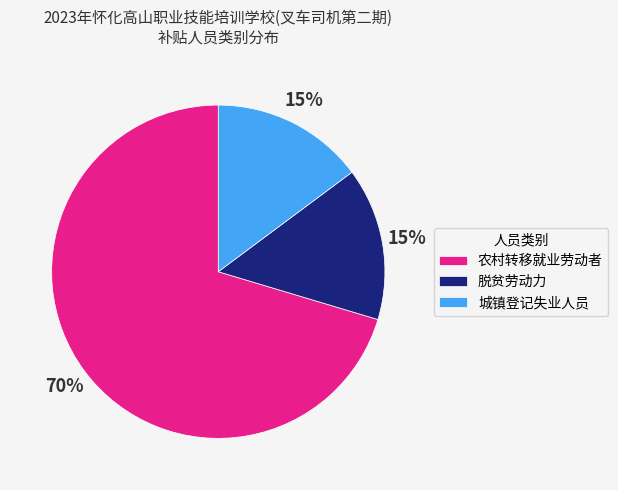

Which has a higher value, 城镇登记失业人员 or 农村转移就业劳动者?

农村转移就业劳动者